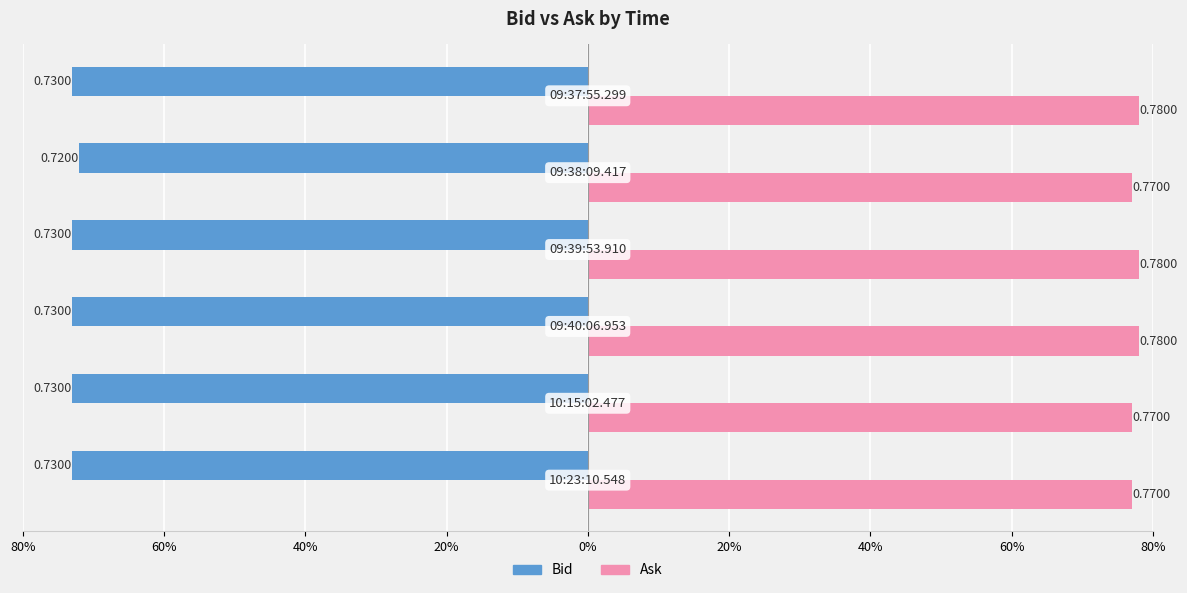

What are all the series names shown in the legend?

Bid, Ask